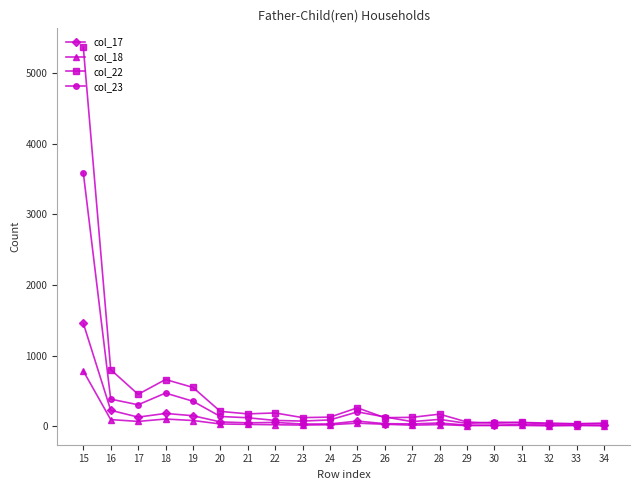

List the series in order of their peak value, highest first.

col_22, col_23, col_17, col_18